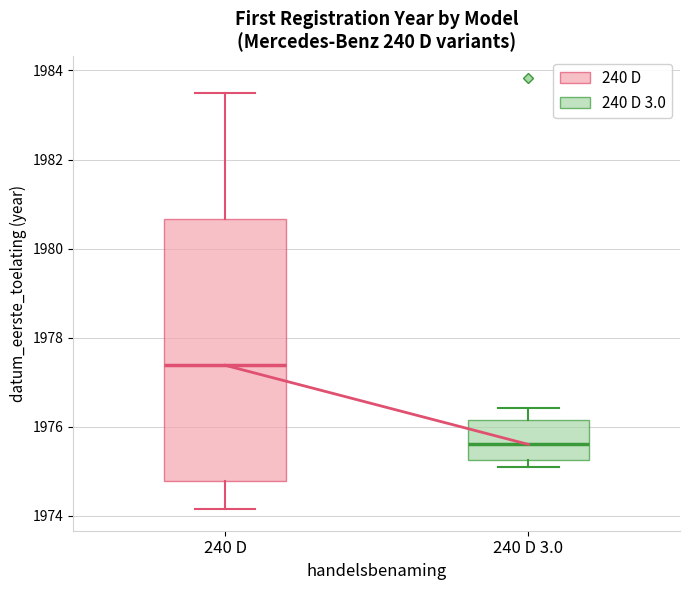

Where does the lower whisker of the box for 240 D end on the y-axis? The values are not printed on the chart, so give them approximately, as read against the axis.

1974.2